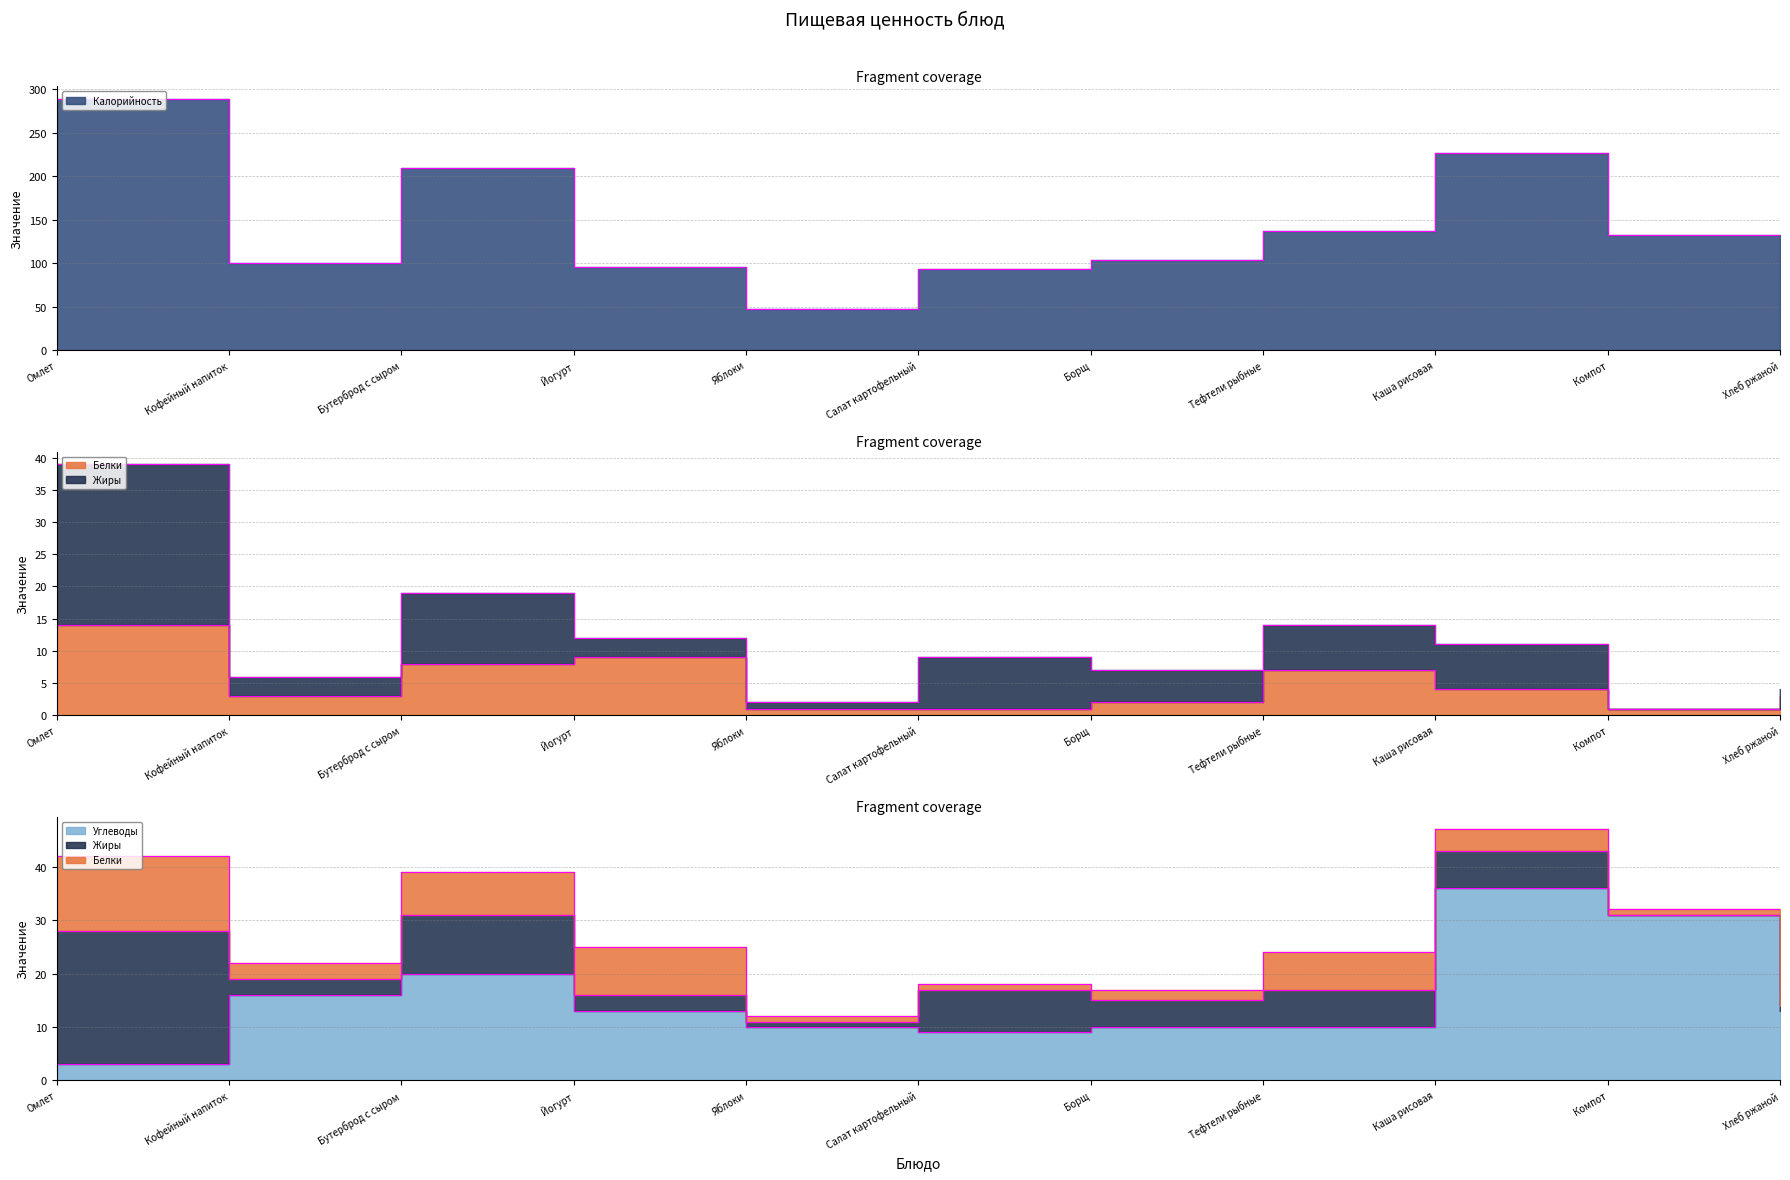

How many categories are shown in the chart?

11